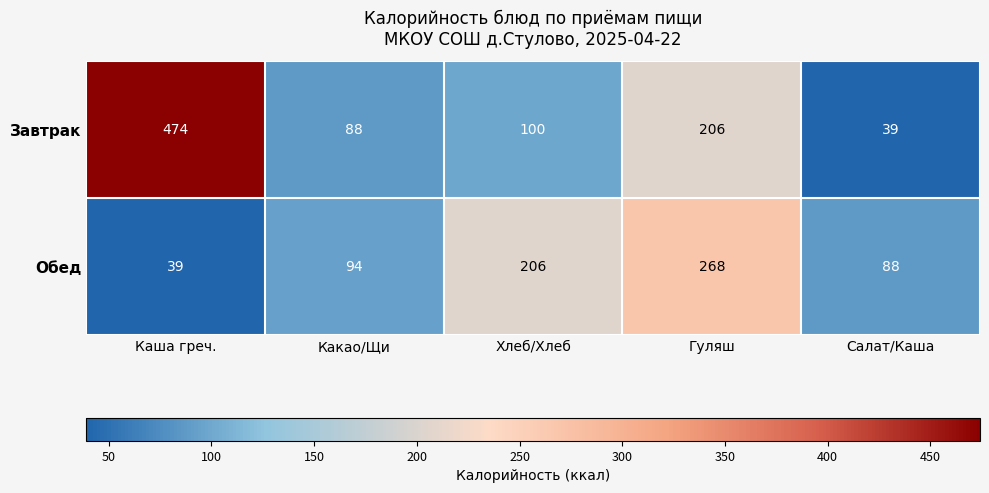

Reading left to right, transcribe all the data shown in this chart.

Завтрак: 474	88	100	206	39
Обед: 39	94	206	268	88